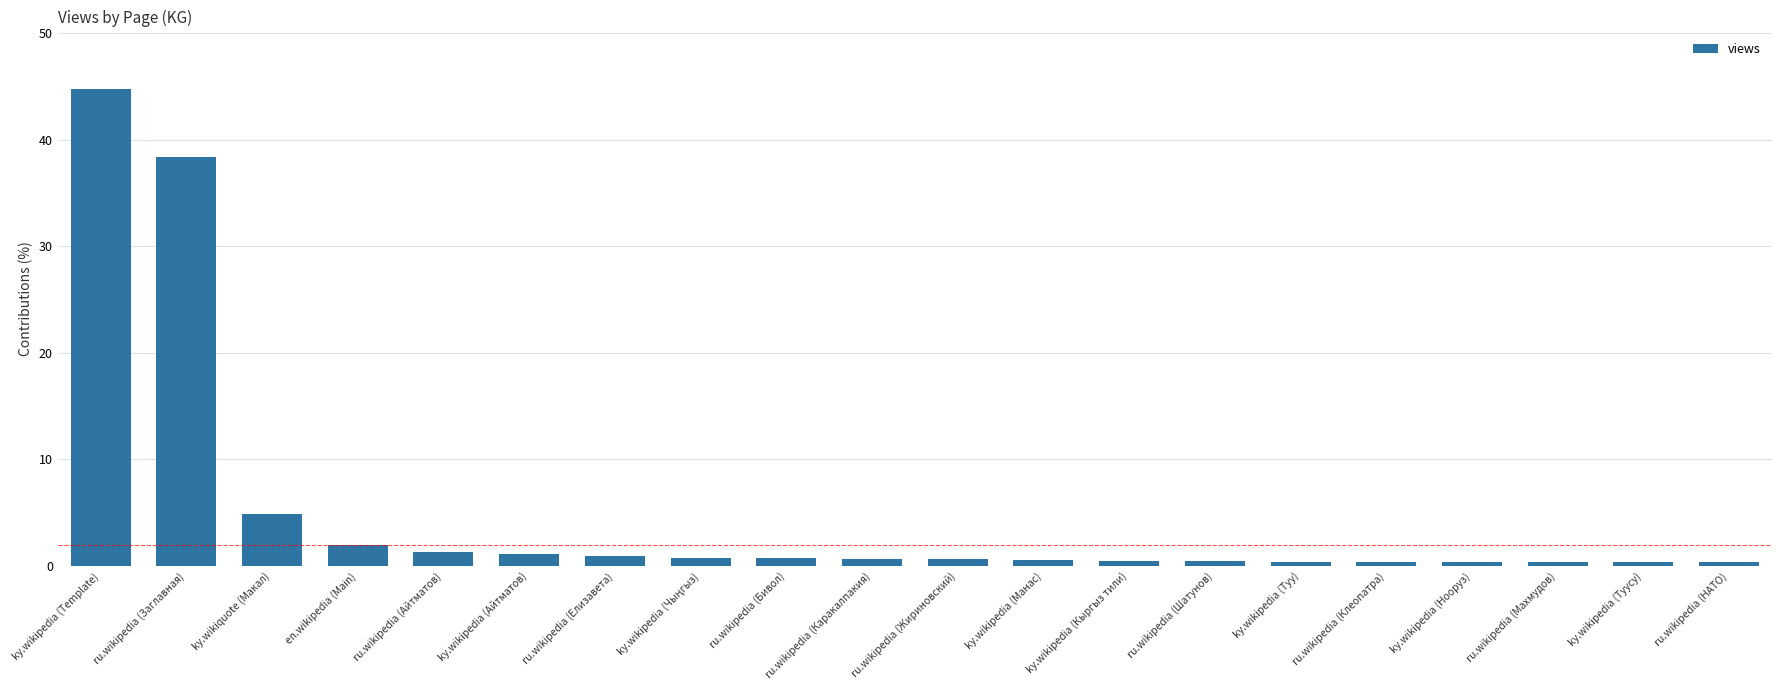

What is the difference between the values at ru.wikipedia (Айтматов) and ky.wikipedia (Айтматов)?

0.2